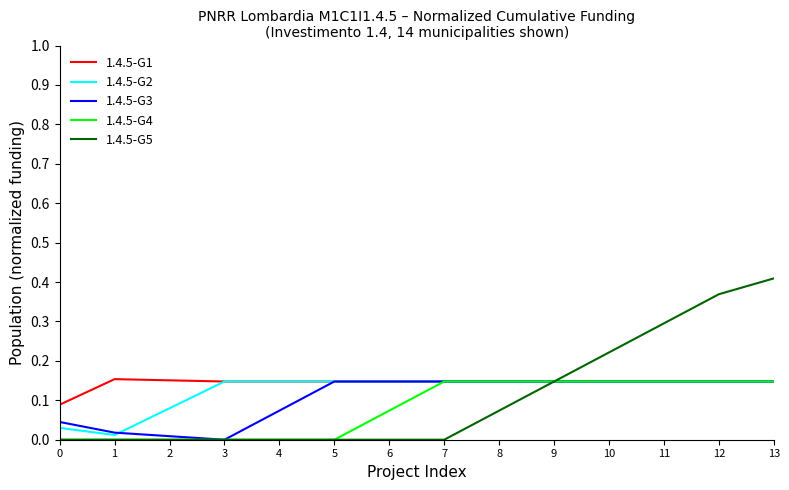

Does the chart display data point markers on the line(s)?

No